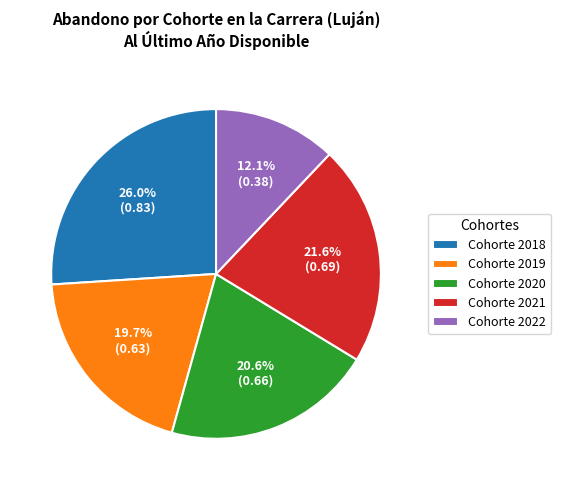

To the nearest percent, what is the difference between the largest and smallest slice percentages?

14%